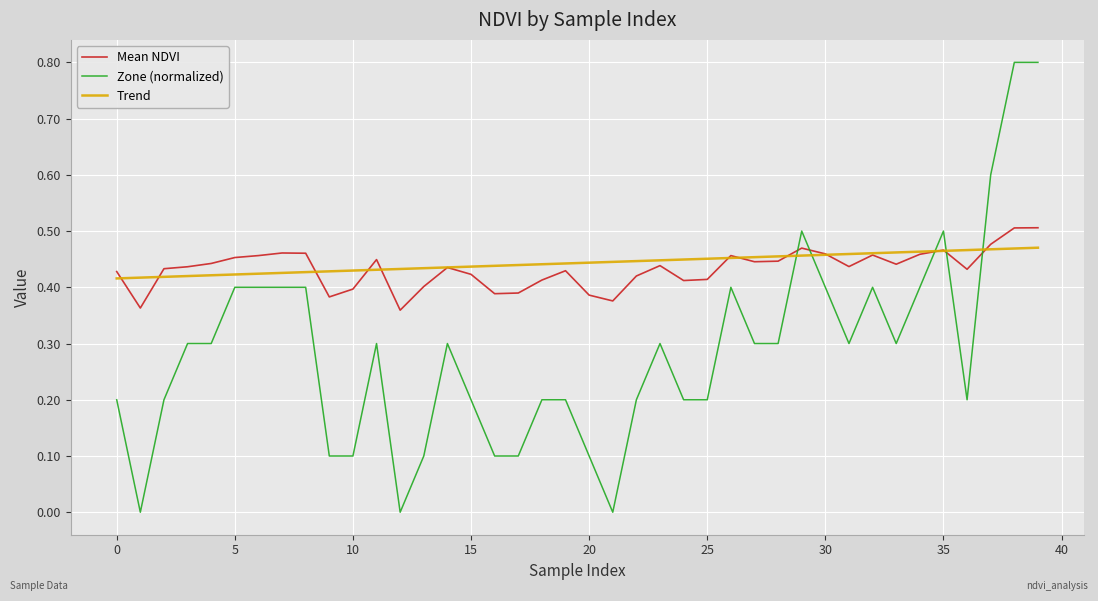

Which series has the widest spread of values?

Zone (normalized)